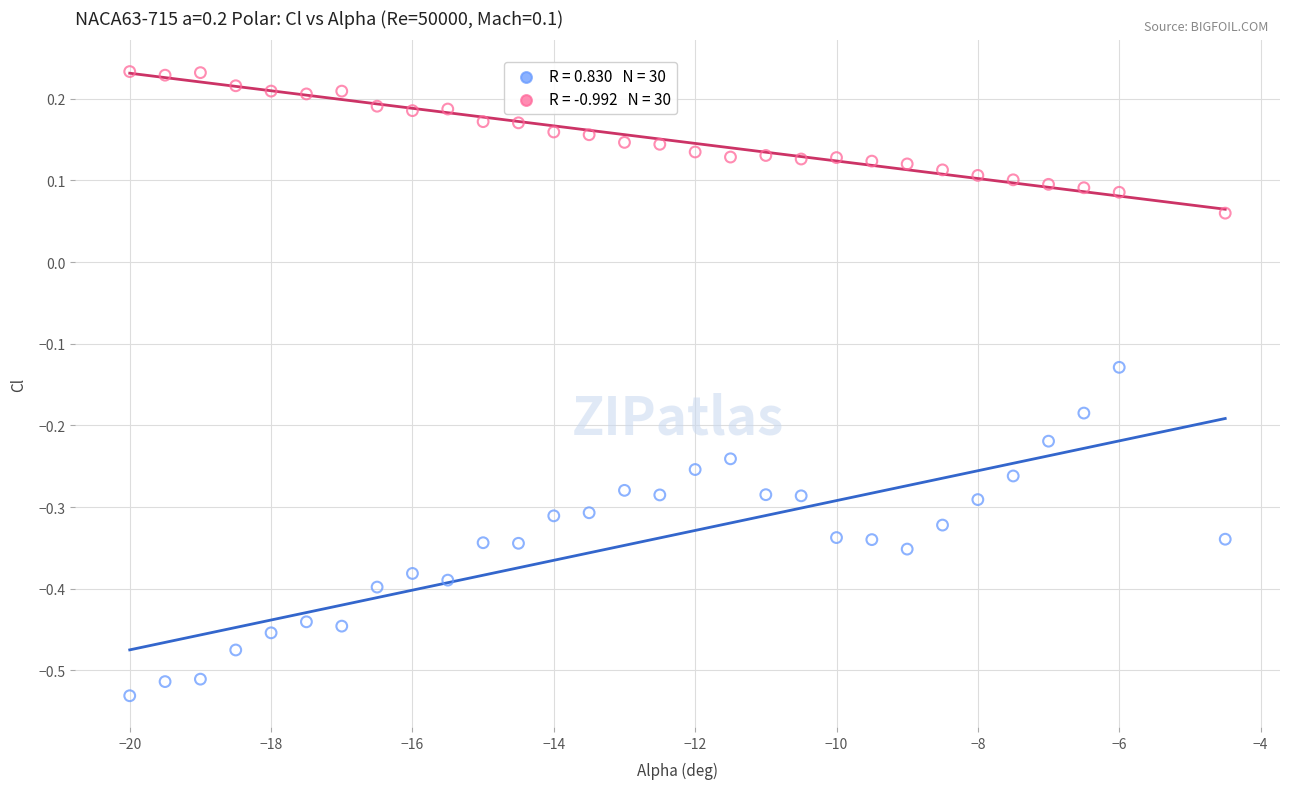

Across all data points, what is the range of Y values (max minus min)?

0.8